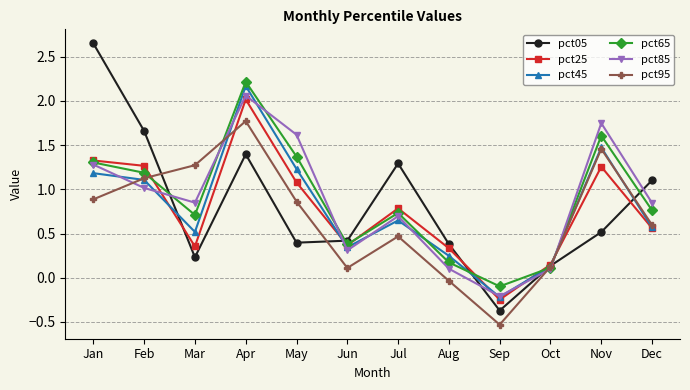

In pct85, how many points are higher than both neighbors (excluding endpoints)?

3